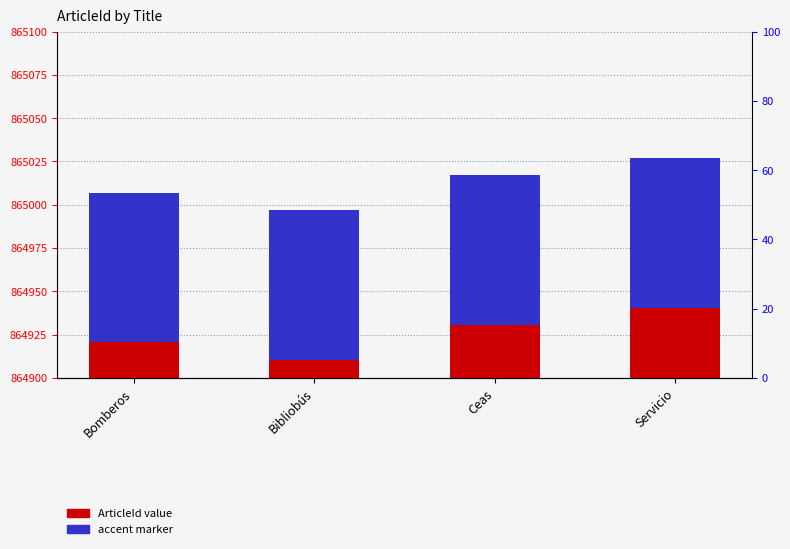

At how many categories does at least one series exceed 162925?

4